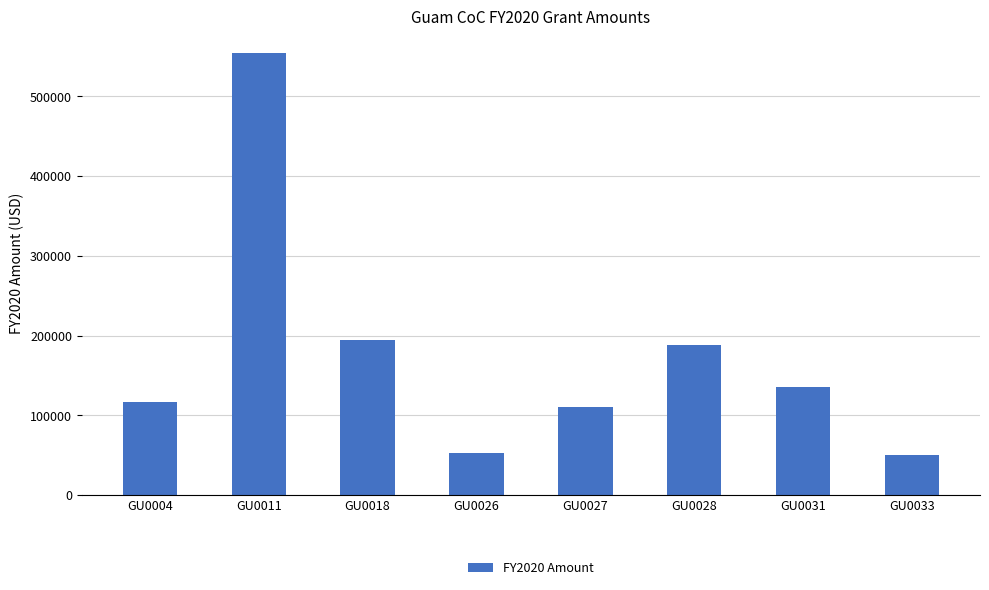

What is the difference between the maximum and minimum values?

503990